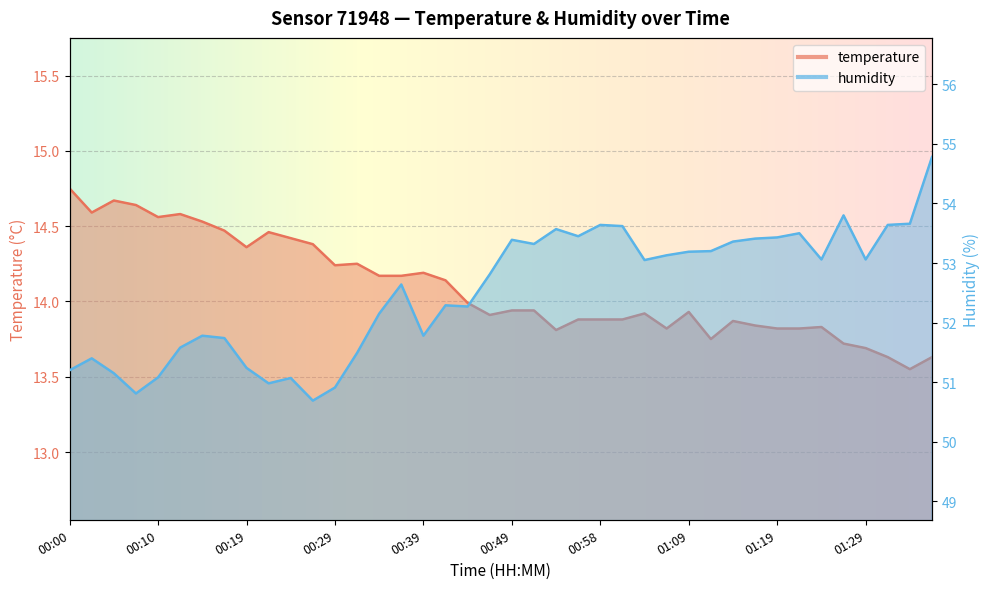

Reading right to left, extract all data points from this chart.

temperature: 01:39=13.6	01:36=13.6	01:34=13.6	01:29=13.7	01:26=13.7	01:24=13.8	01:21=13.8	01:19=13.8	01:16=13.8	01:14=13.9	01:11=13.8	01:09=13.9	01:06=13.8	01:03=13.9	01:01=13.9	00:58=13.9	00:56=13.9	00:54=13.8	00:51=13.9	00:49=13.9	00:46=13.9	00:44=14.0	00:41=14.1	00:39=14.2	00:36=14.2	00:34=14.2	00:32=14.2	00:29=14.2	00:27=14.4	00:24=14.4	00:22=14.5	00:19=14.4	00:17=14.5	00:14=14.5	00:12=14.6	00:10=14.6	00:07=14.6	00:05=14.7	00:02=14.6	00:00=14.8
humidity: 01:39=54.8	01:36=53.7	01:34=53.6	01:29=53.1	01:26=53.8	01:24=53.1	01:21=53.5	01:19=53.4	01:16=53.4	01:14=53.4	01:11=53.2	01:09=53.2	01:06=53.1	01:03=53.0	01:01=53.6	00:58=53.6	00:56=53.5	00:54=53.6	00:51=53.3	00:49=53.4	00:46=52.8	00:44=52.3	00:41=52.3	00:39=51.8	00:36=52.6	00:34=52.1	00:32=51.5	00:29=50.9	00:27=50.7	00:24=51.1	00:22=51.0	00:19=51.2	00:17=51.7	00:14=51.8	00:12=51.6	00:10=51.1	00:07=50.8	00:05=51.1	00:02=51.4	00:00=51.2